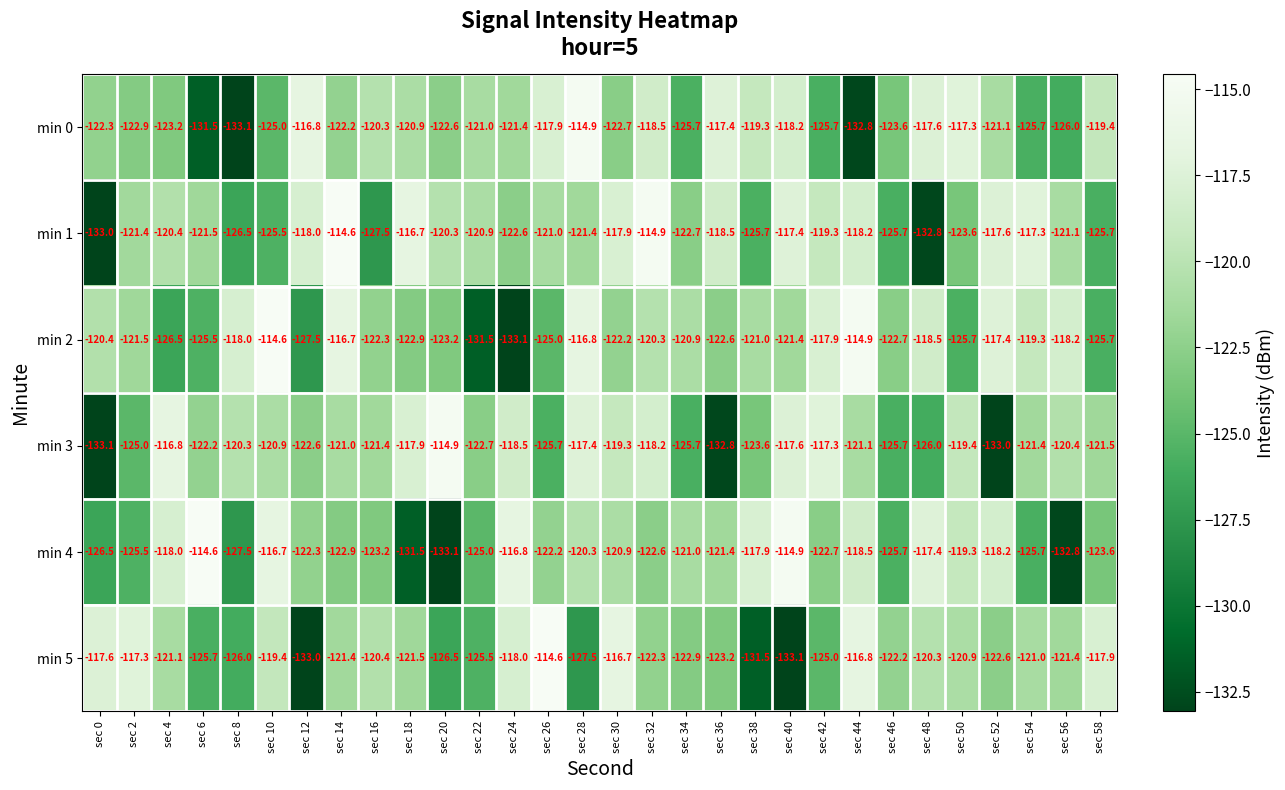

At sec 24, list the series in order from largest to smallest.

min 4, min 5, min 3, min 0, min 1, min 2